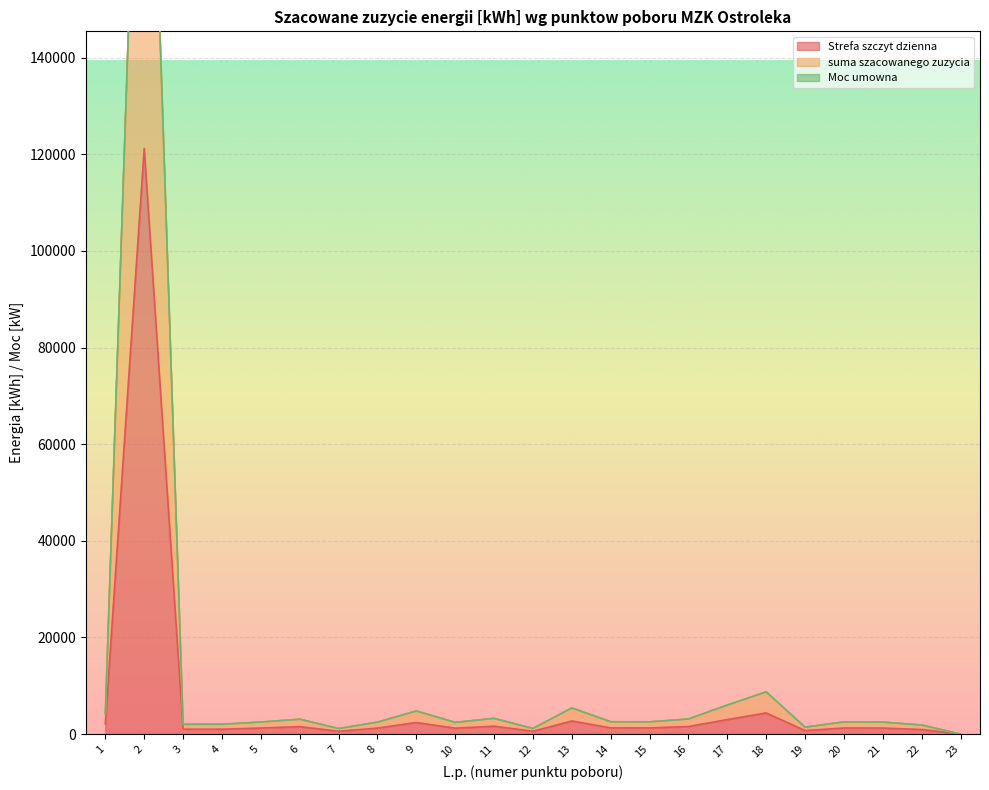

True or false: suma szacowanego zuzycia and Strefa szczyt dzienna intersect in this chart.

False